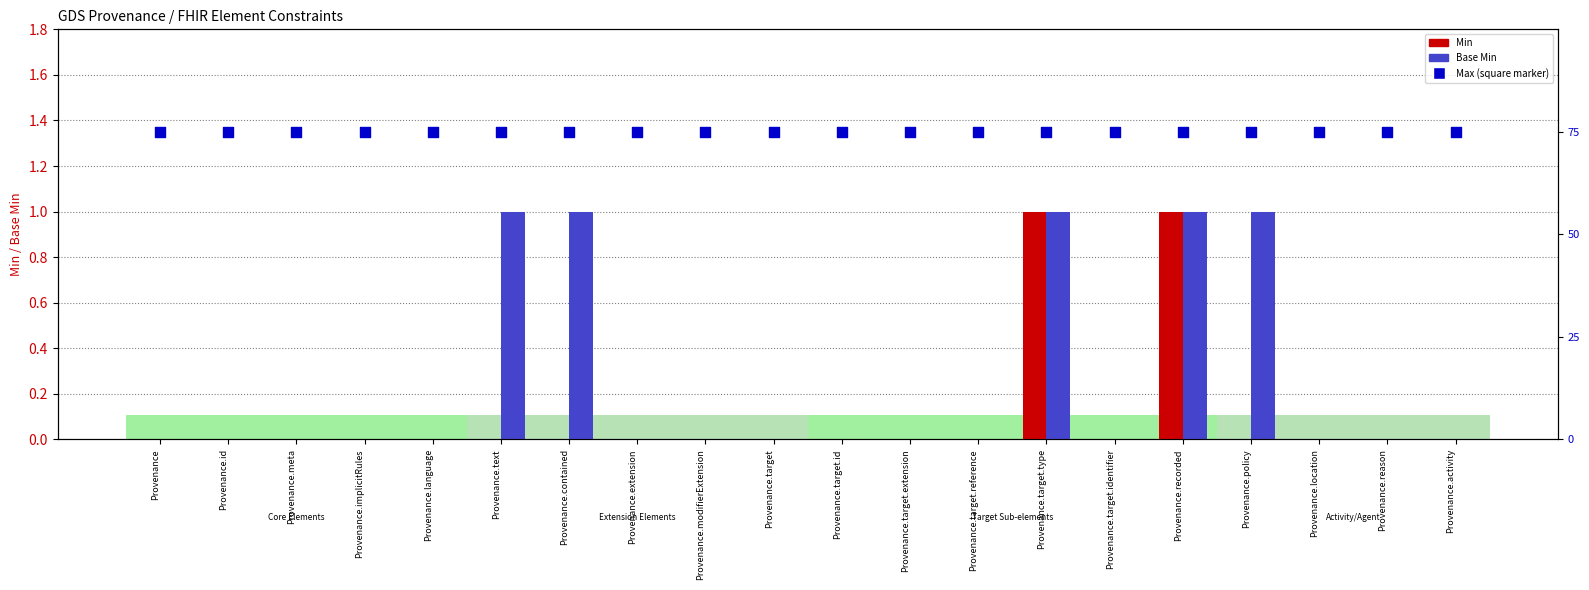

Which series has the largest Y range (max minus min)?

Min